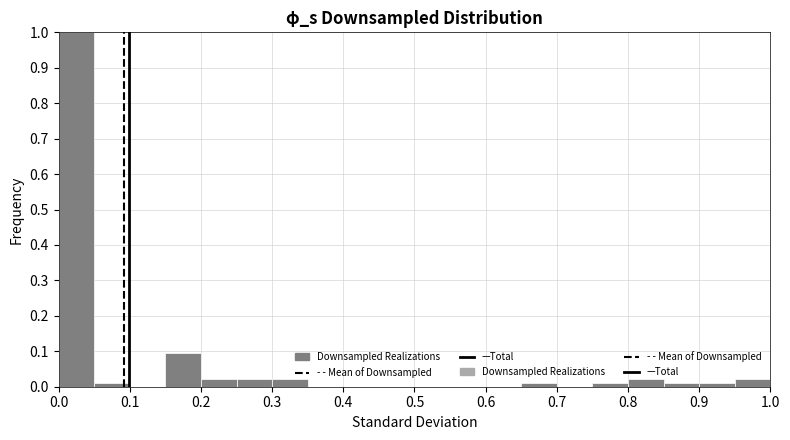

Reading left to right, transcribe this chart: for each bar, give the range it covers on the x-axis and its height. The values are not printed on the chart, so give them approximately, as read against the axis.

0.00 to 0.05: 1.00
0.05 to 0.10: 0.01
0.10 to 0.15: 0
0.15 to 0.20: 0.09
0.20 to 0.25: 0.02
0.25 to 0.30: 0.02
0.30 to 0.35: 0.02
0.35 to 0.40: 0
0.40 to 0.45: 0
0.45 to 0.50: 0
0.50 to 0.55: 0
0.55 to 0.60: 0
0.60 to 0.65: 0
0.65 to 0.70: 0.01
0.70 to 0.75: 0
0.75 to 0.80: 0.01
0.80 to 0.85: 0.02
0.85 to 0.90: 0.01
0.90 to 0.95: 0.01
0.95 to 1.00: 0.02